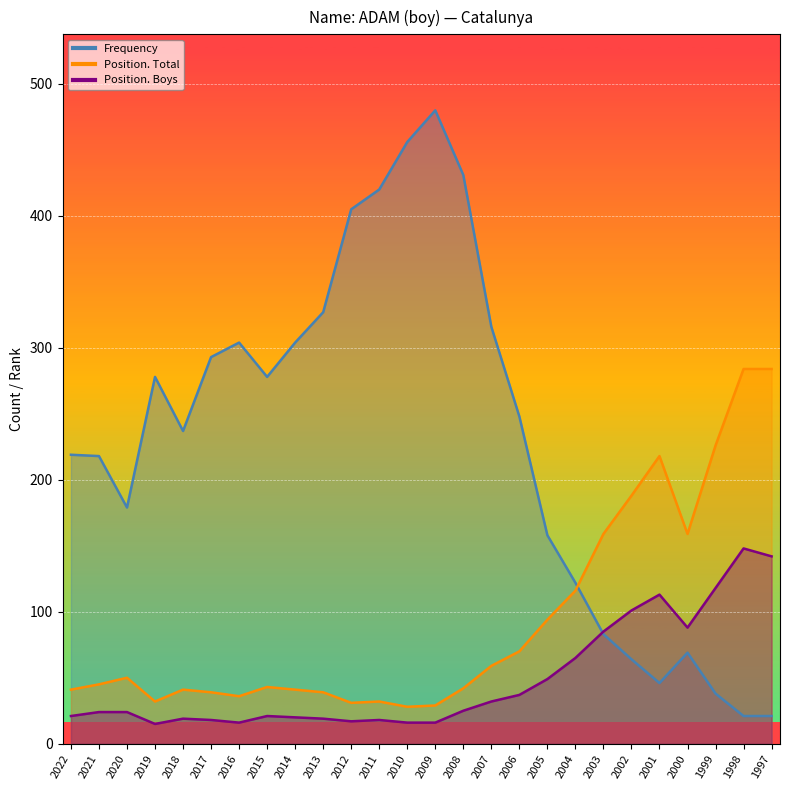

What is the smallest value displayed?

15